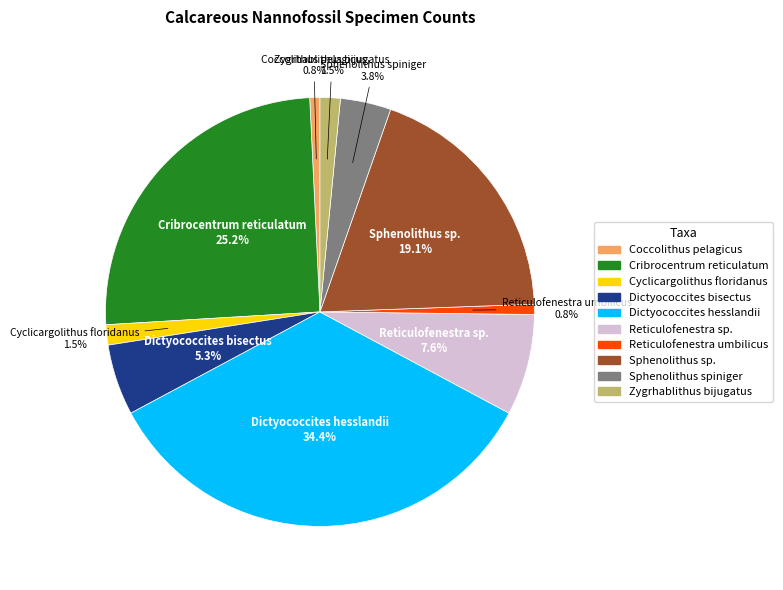

Is Cribrocentrum reticulatum the majority of the pie?

No